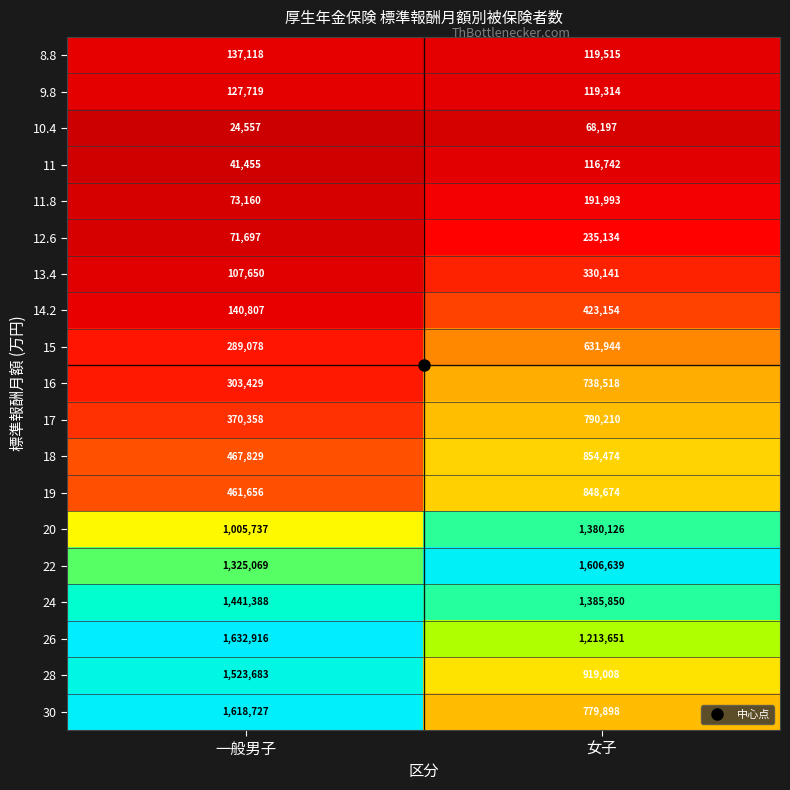

List the series in order of their peak value, lowest first.

10.4, 11, 9.8, 8.8, 11.8, 12.6, 13.4, 14.2, 15, 16, 17, 19, 18, 20, 24, 28, 22, 30, 26